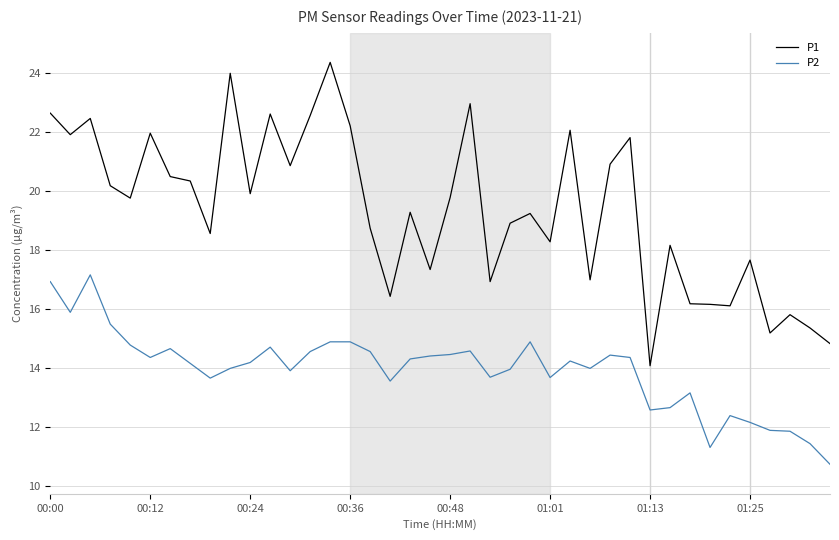

True or false: P2 and P1 cross at least once.

False